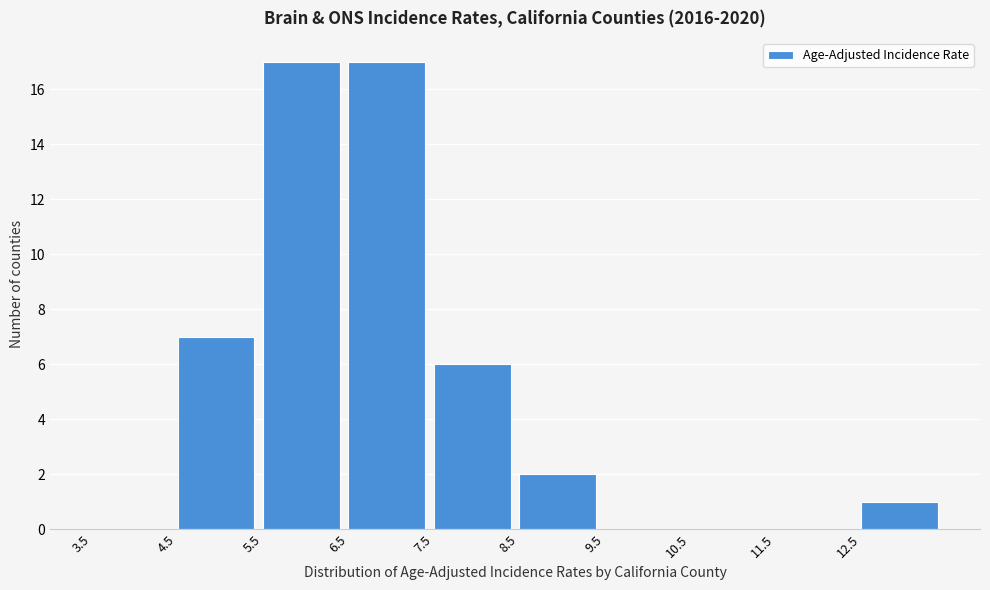

Reading left to right, transcribe this chart: for each bar, give the range it covers on the x-axis and its height. The values are not printed on the chart, so give them approximately, as read against the axis.

3.5 to 4.5: 0
4.5 to 5.5: 7
5.5 to 6.5: 17
6.5 to 7.5: 17
7.5 to 8.5: 6
8.5 to 9.5: 2
9.5 to 10.5: 0
10.5 to 11.5: 0
11.5 to 12.5: 0
12.5 to 13.5: 1